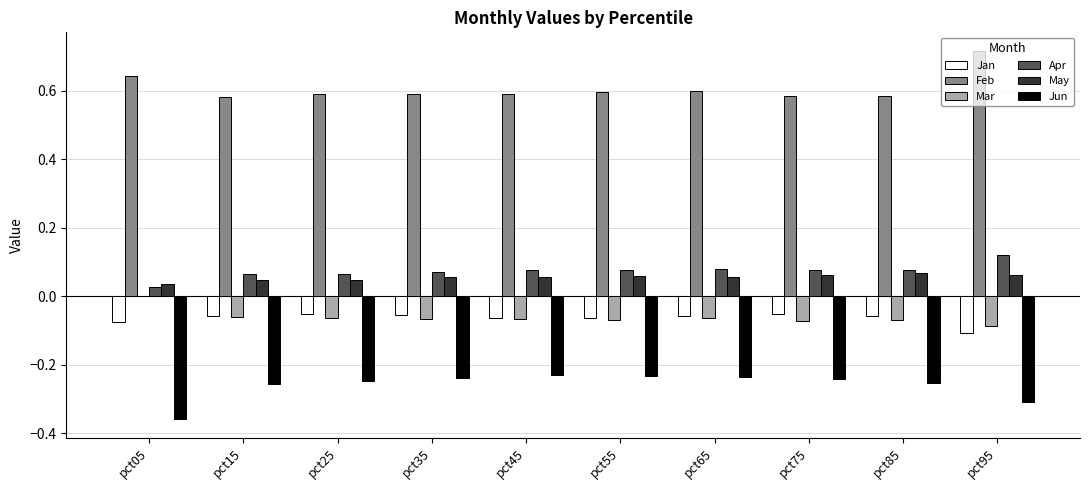

Which series has the largest total across all categories?

Feb